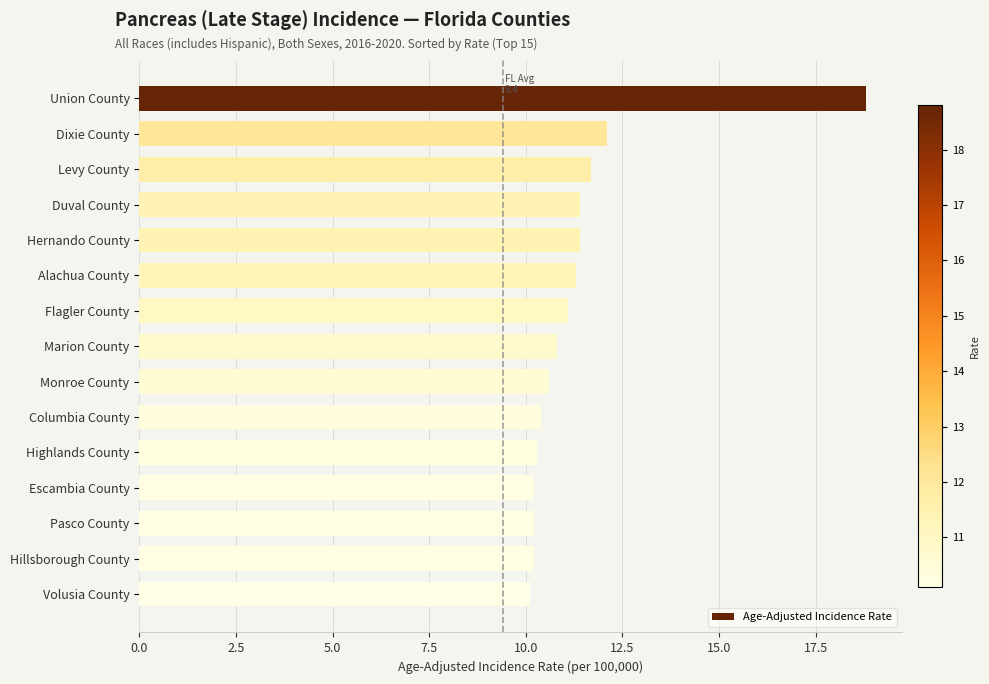

What is the average value?

11.4